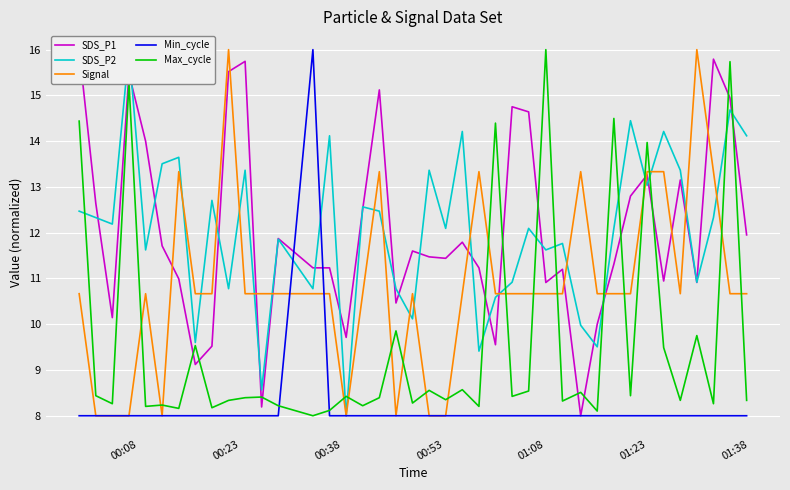

Which series has the largest total across all categories?

SDS_P1